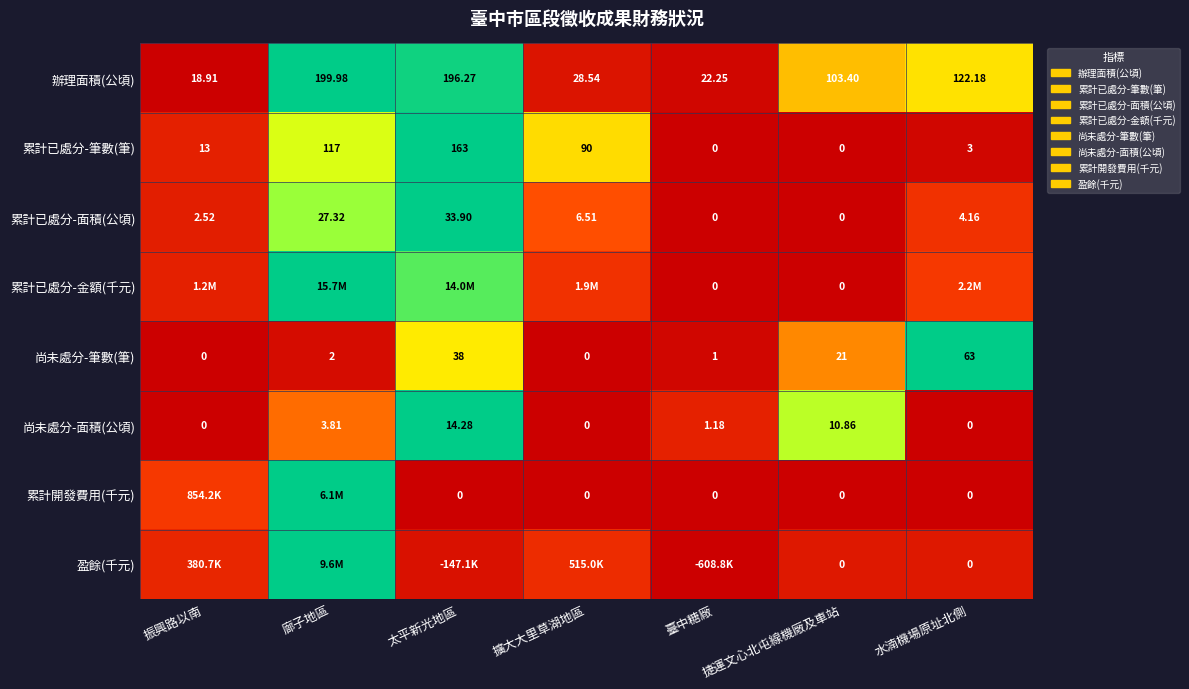

Is the value of 累計已處分-面積(公頃) at 擴大大里草湖地區 greater than the value of 尚未處分-筆數(筆) at 振興路以南?

Yes